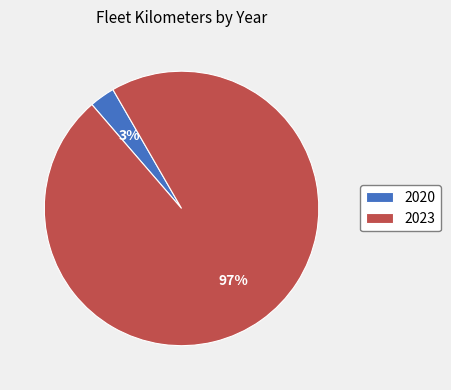

Which has a higher value, 2020 or 2023?

2023